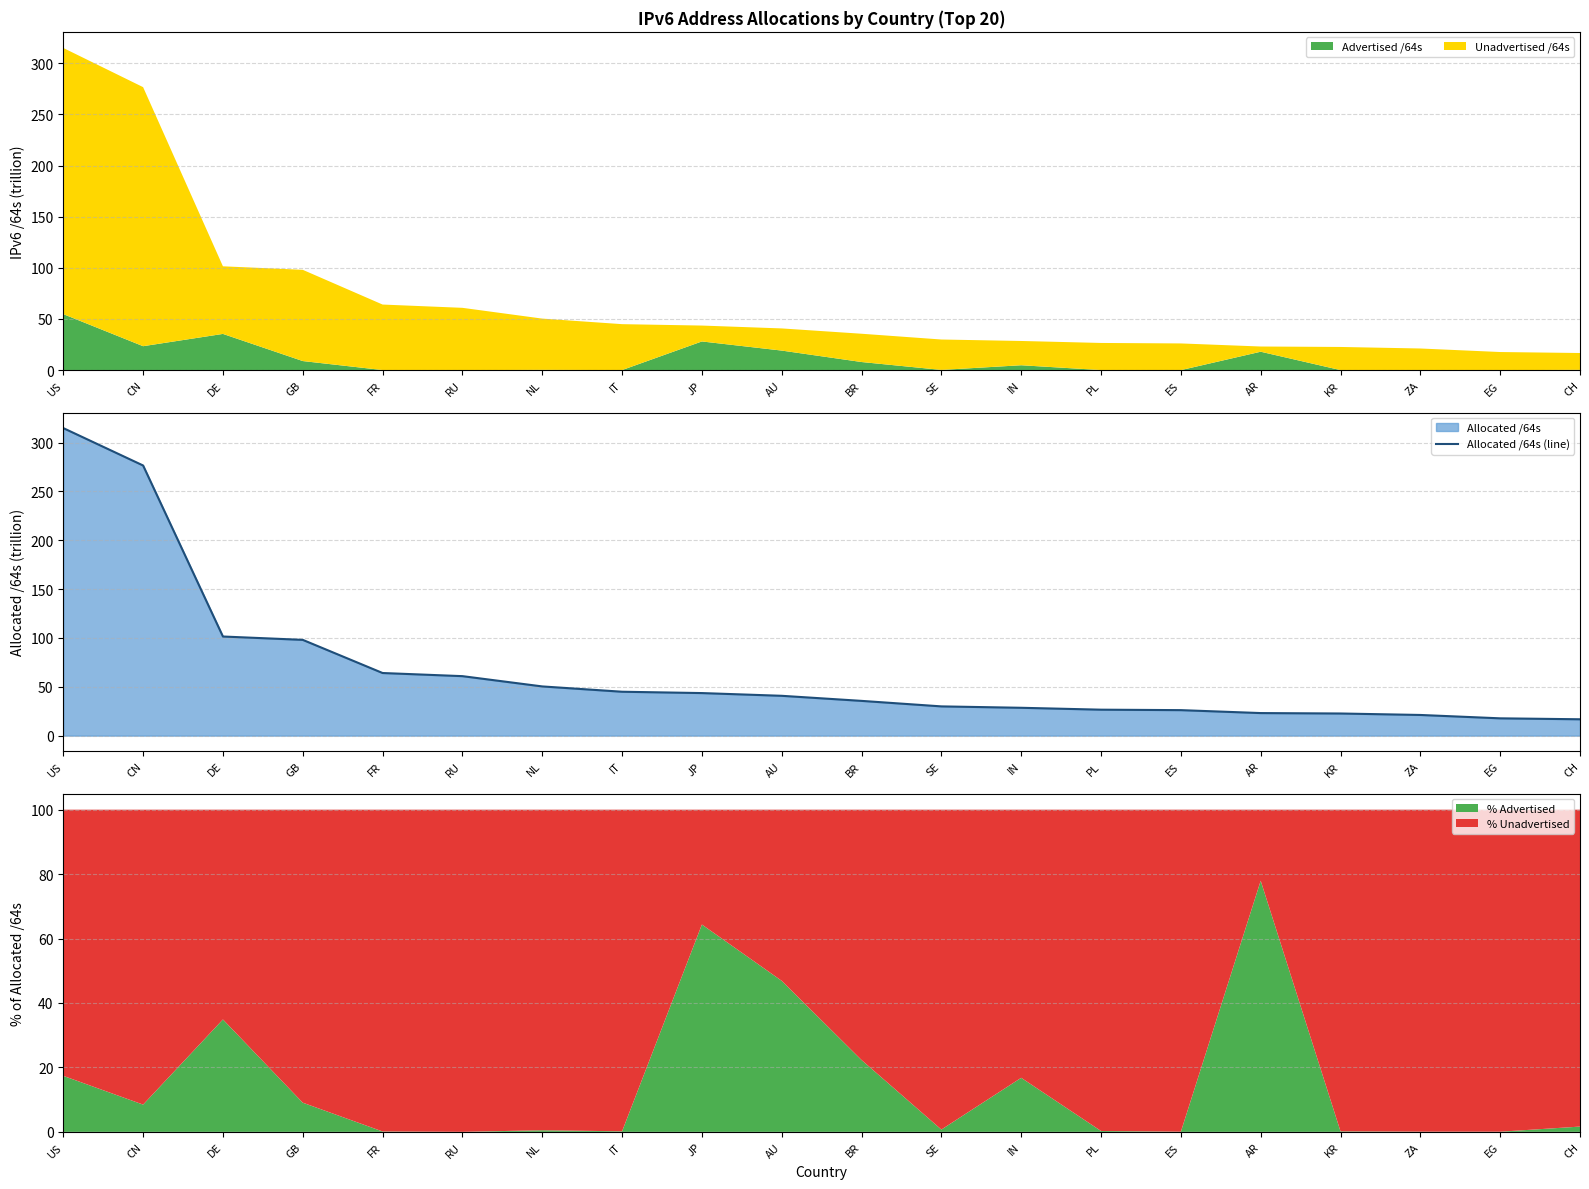

How many values are below 40?

10